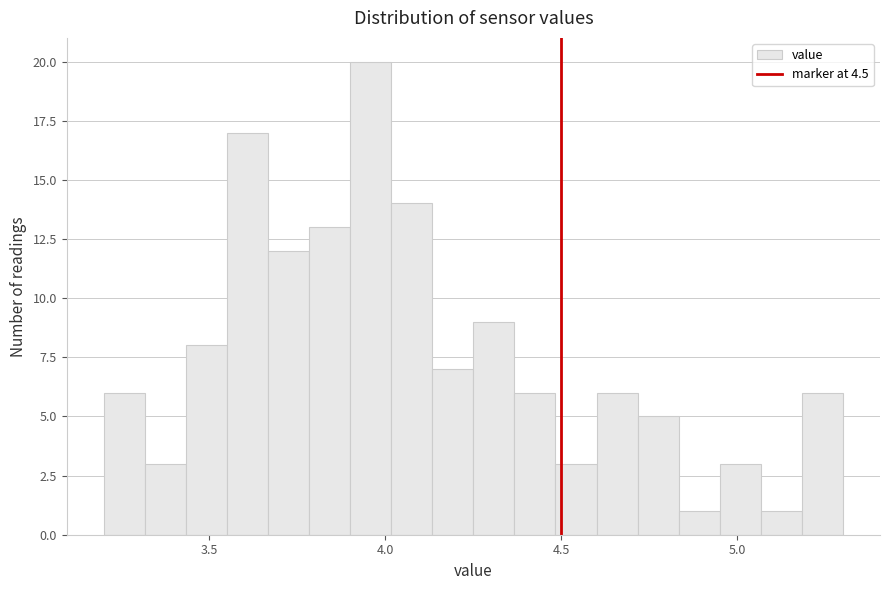

Read against the x-axis, roughly where is the centre of the tallest bar?

3.95